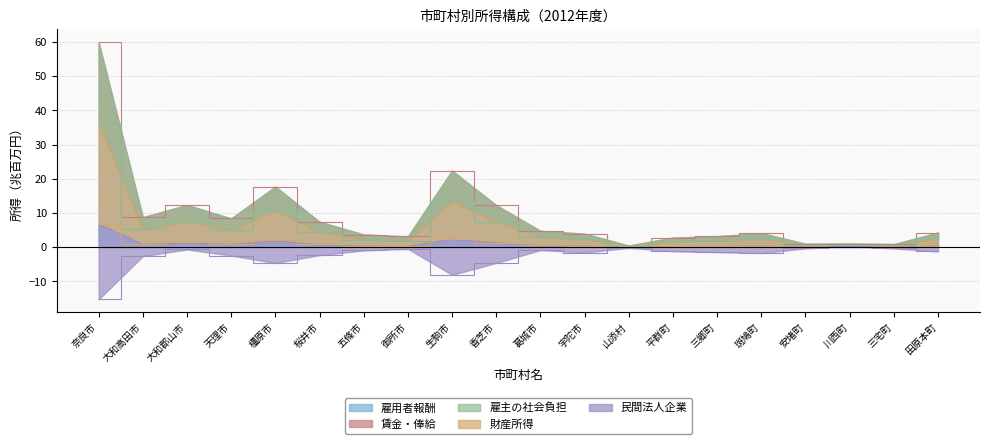

At which label does 雇用者報酬 reach its peak?

奈良市